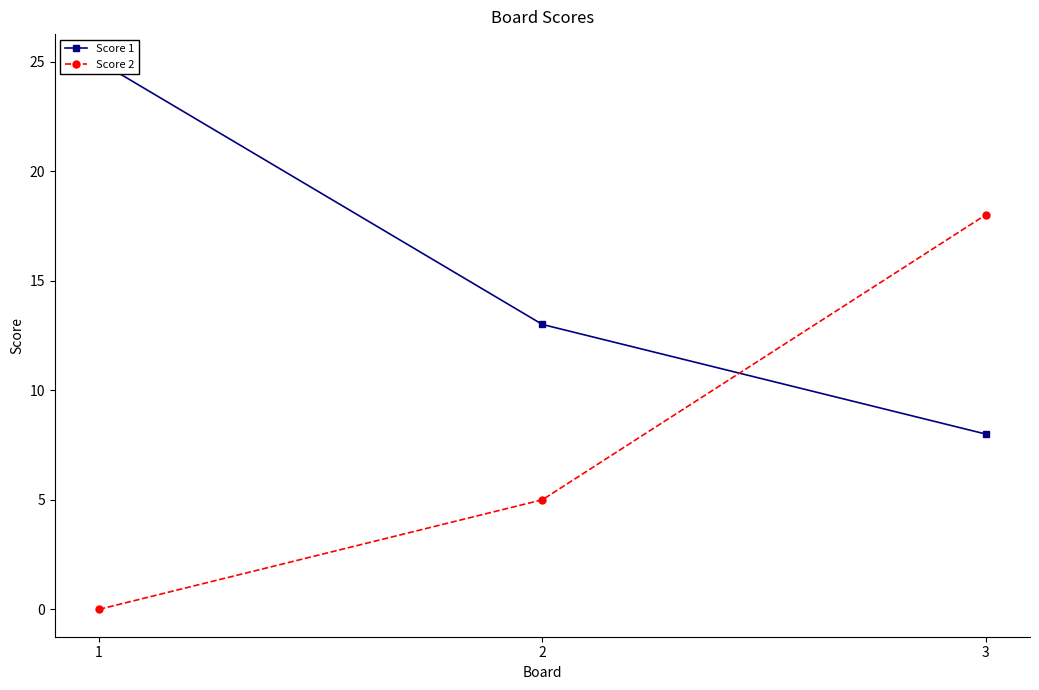

Between 1 and 3, which is larger?

1